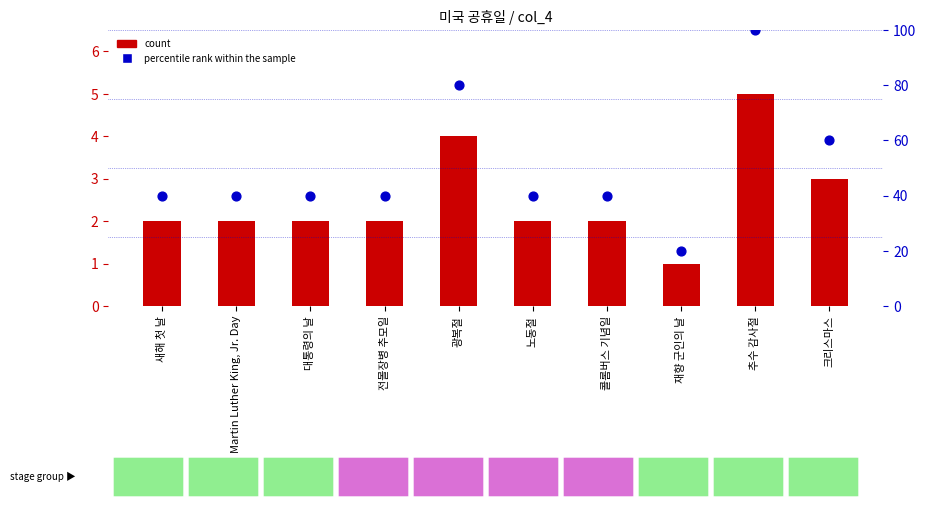

Which series has the largest total across all categories?

percentile rank within the sample